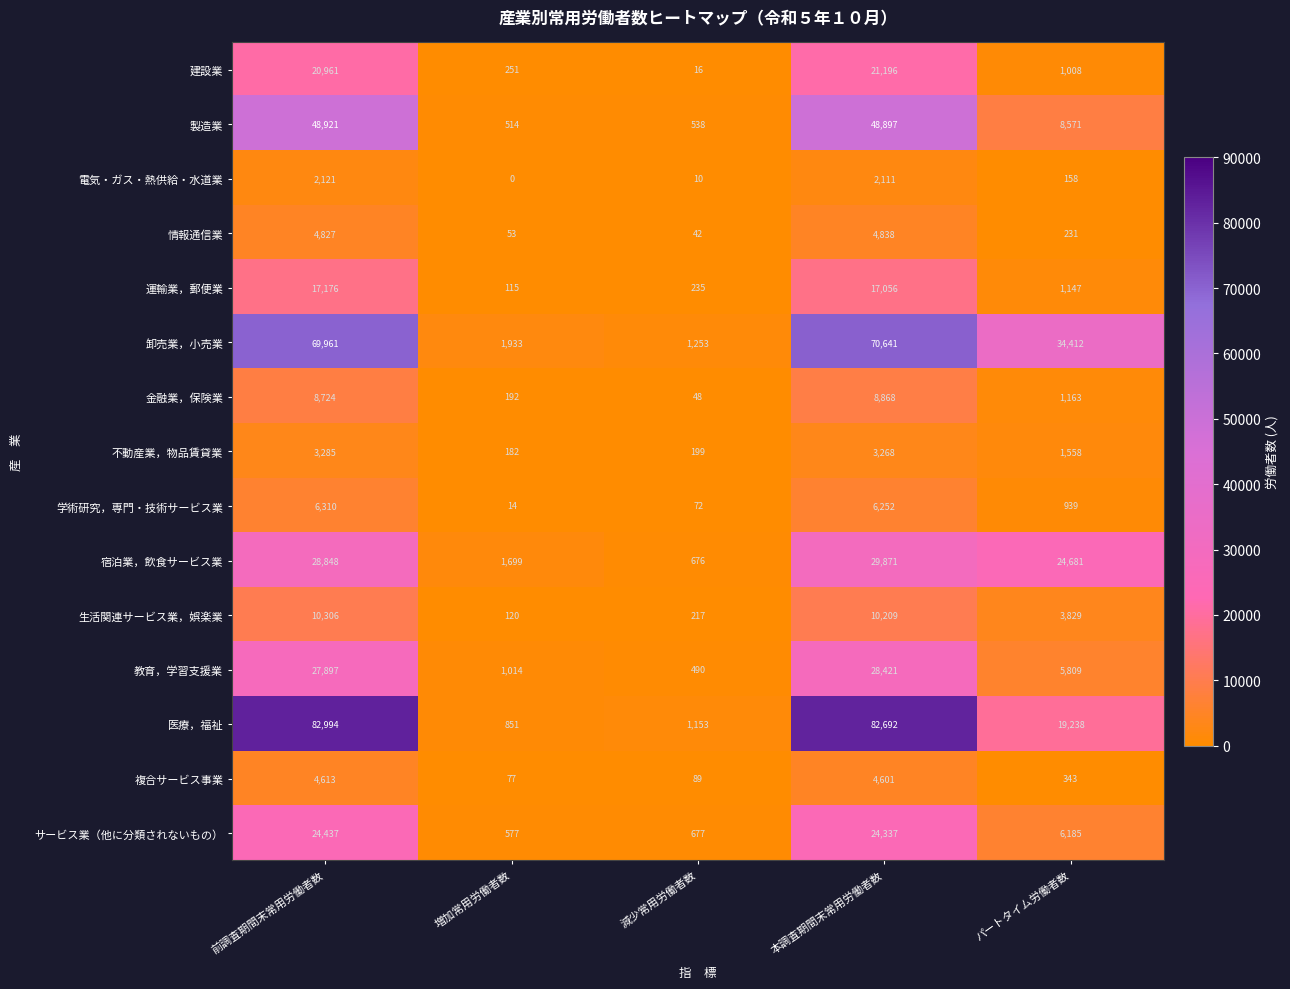

Which category has the highest value in the 医療，福祉 series?

前調査期間末常用労働者数